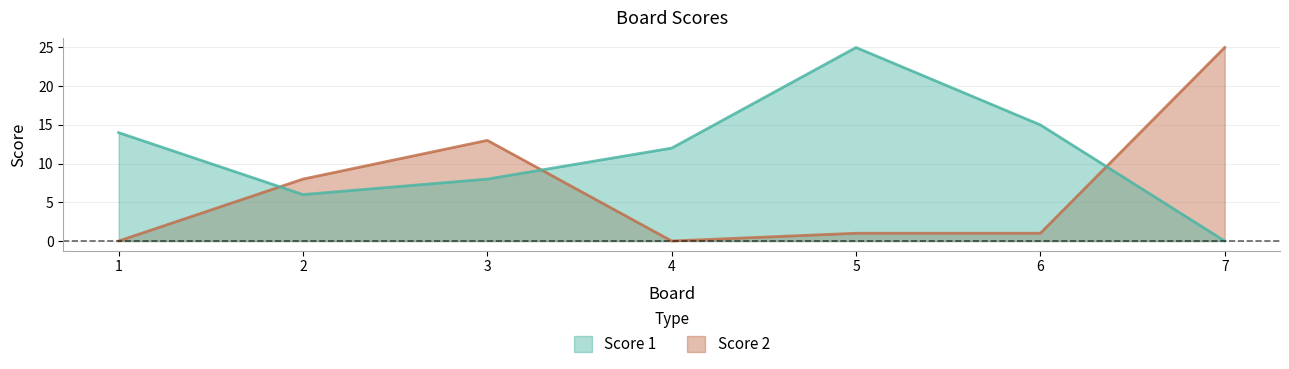

Which series has the widest spread of values?

Score 1